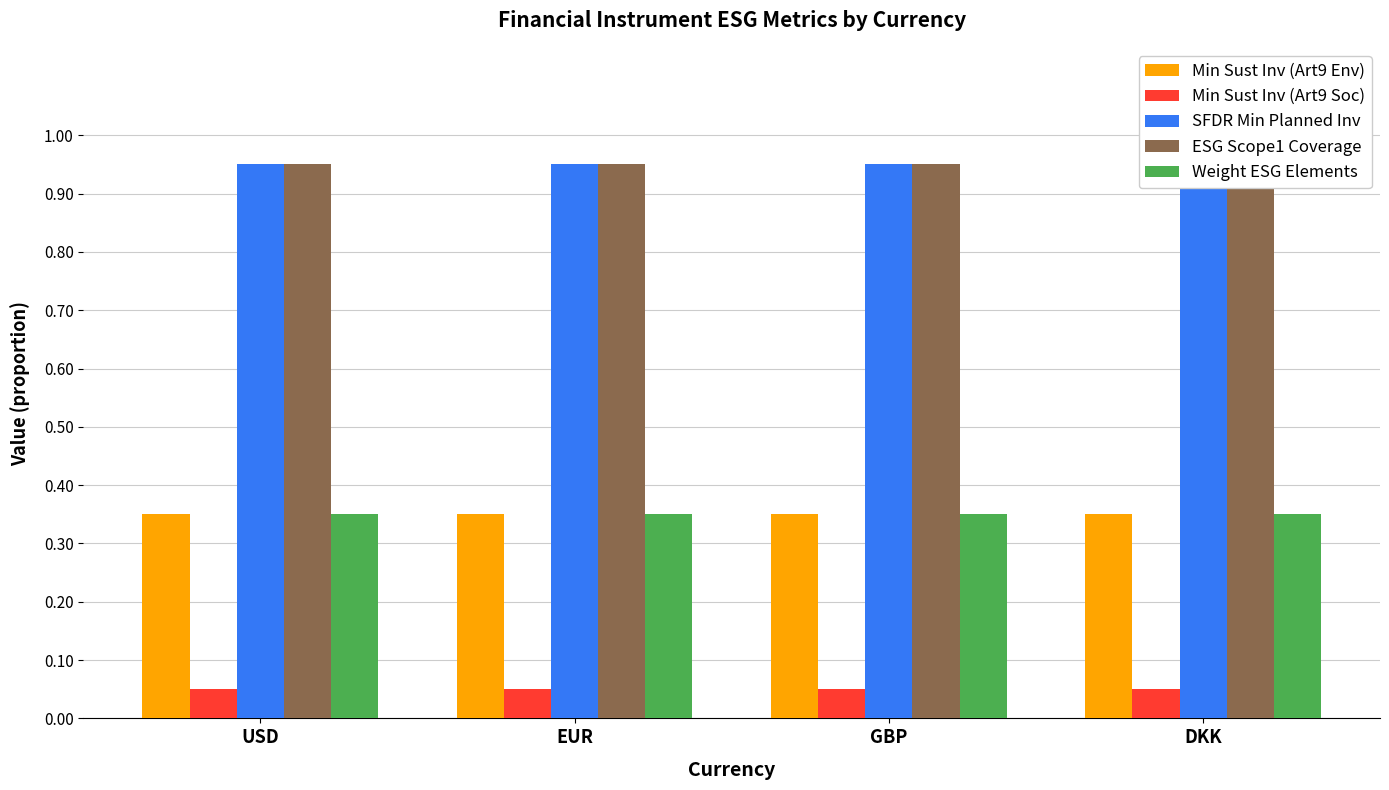

What position from the left is DKK?

4